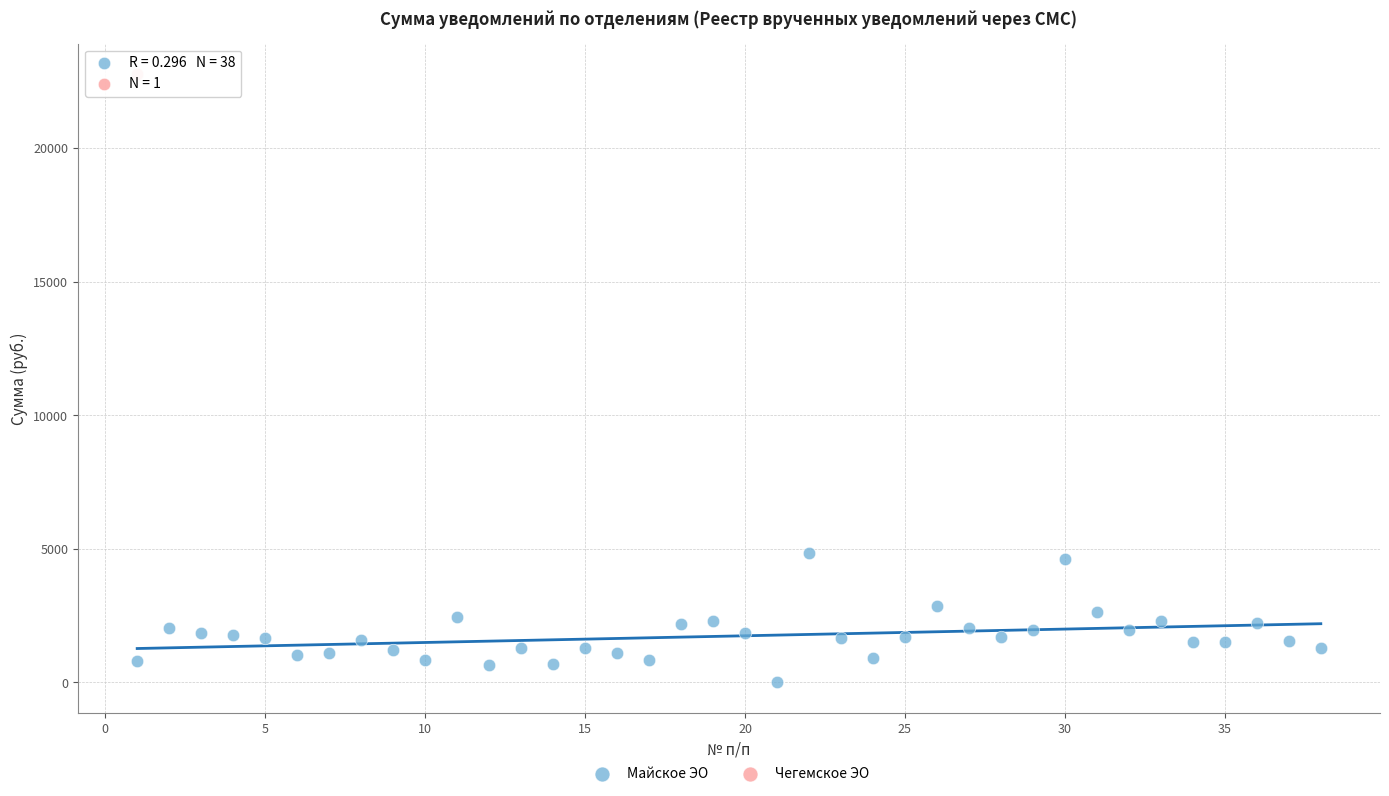

What are all the series names shown in the legend?

Майское ЭО, Чегемское ЭО